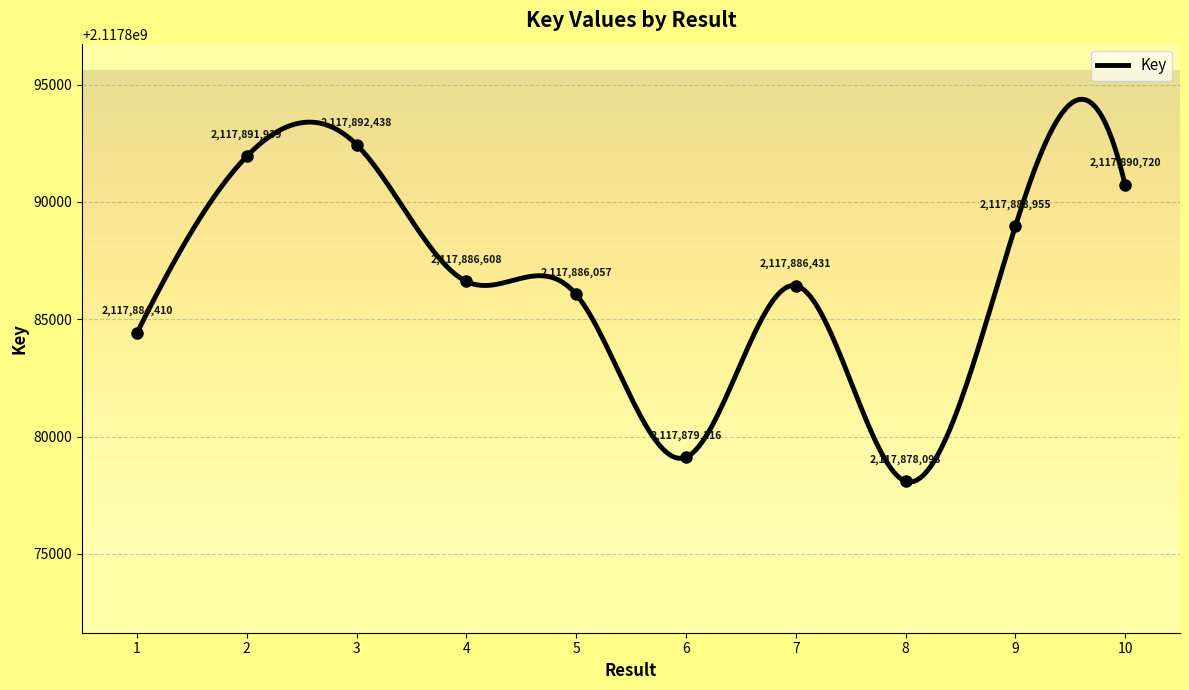

What value does the data have at 10, to the nearest 50?

2117890700